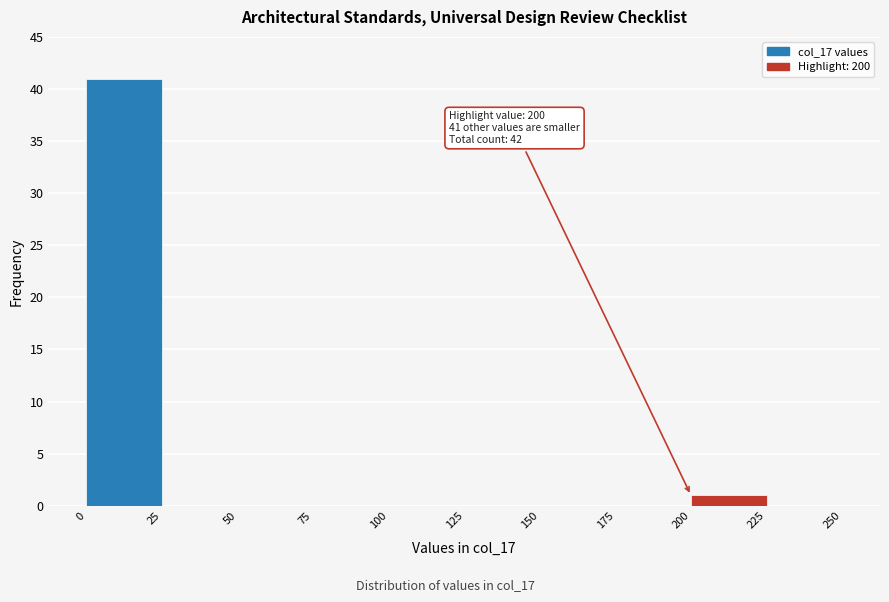

Over which range of the x-axis is the bar tallest?

0 to 25